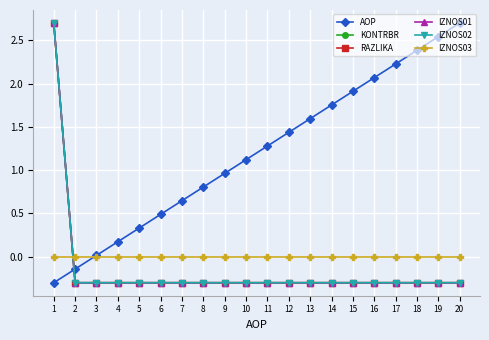

What is the difference between the AOP values at 20 and 1?

3.0